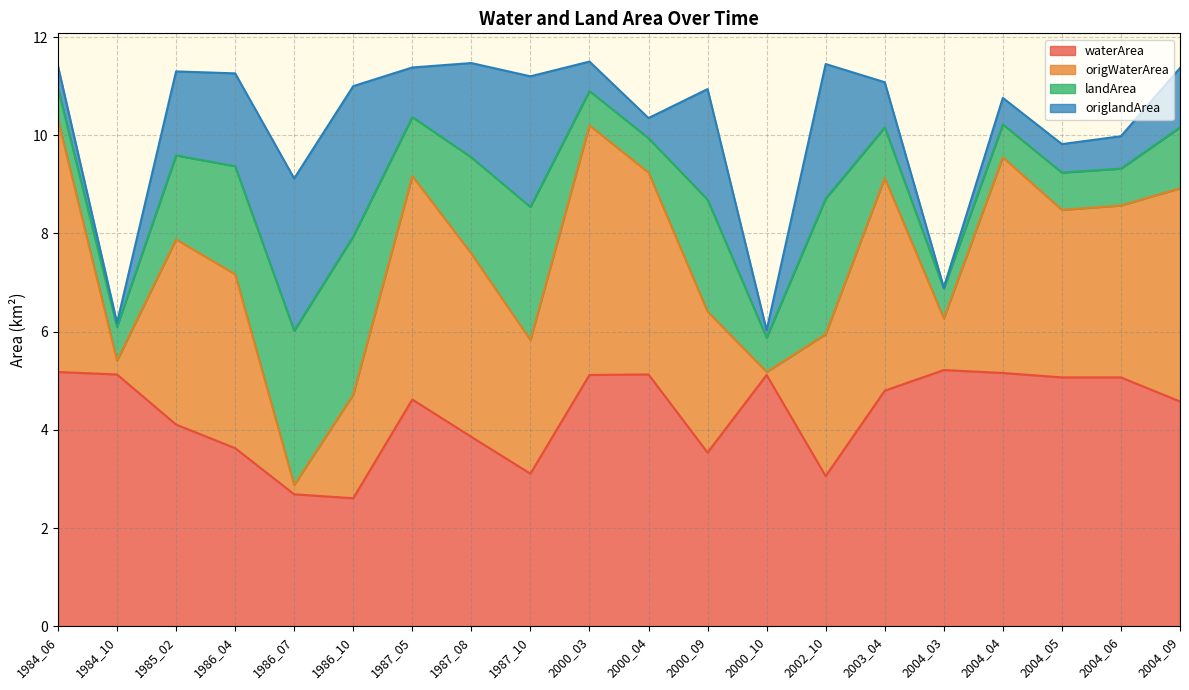

True or false: waterArea and origWaterArea cross at least once.

False